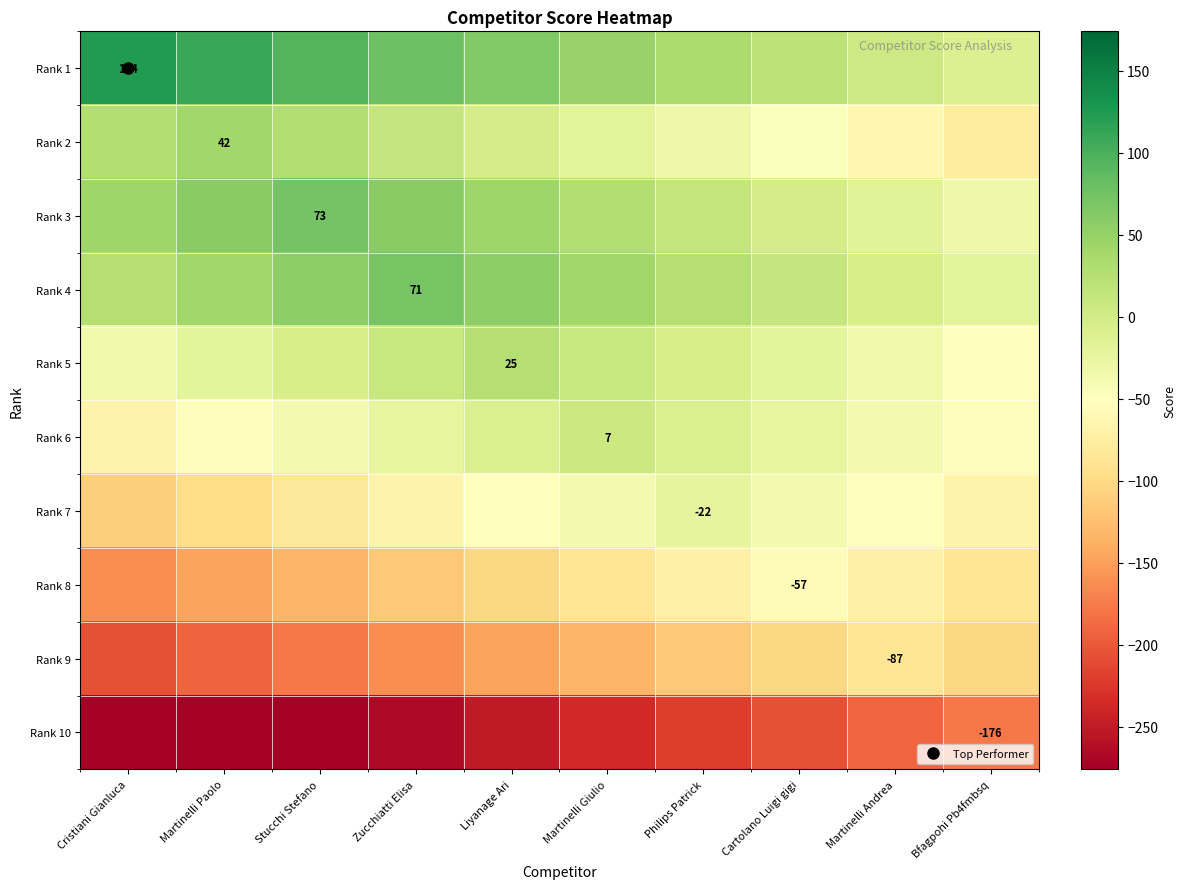

Is it true that Rank 3 equals 58 at Liyanage Ari?

False